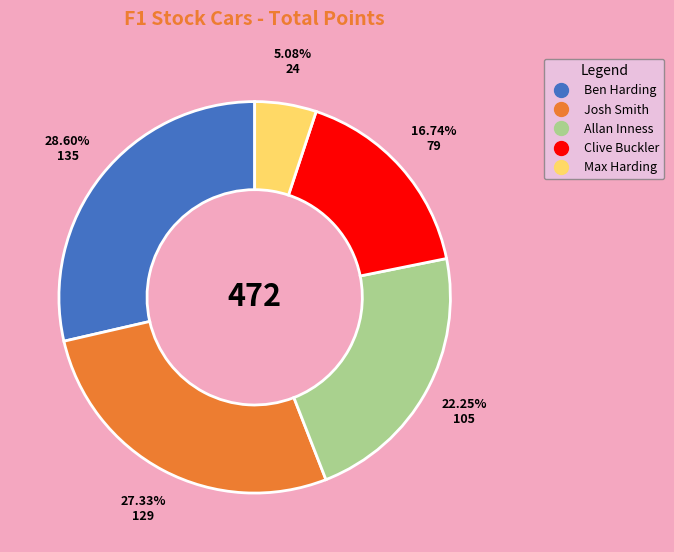

Count the number of slices in the pie.

5